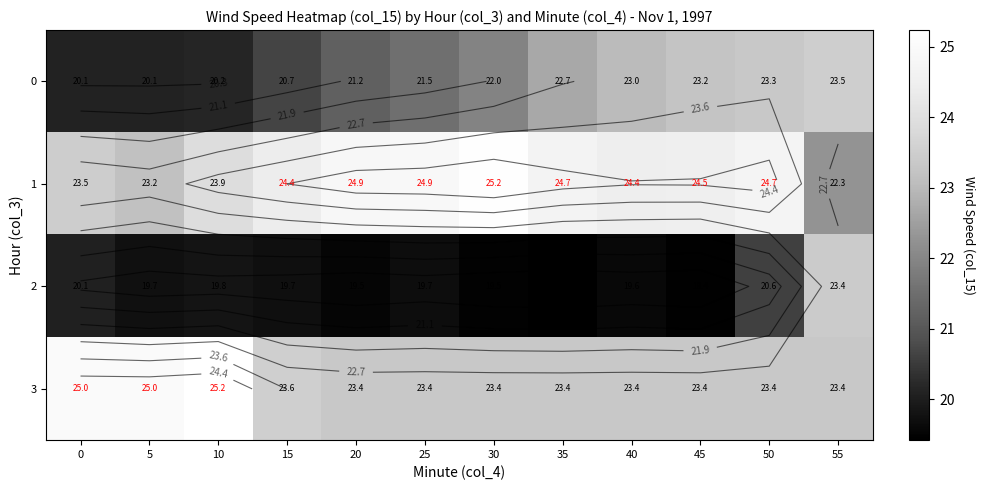

The value of 0 at 0 is 30.6. True or false?

False